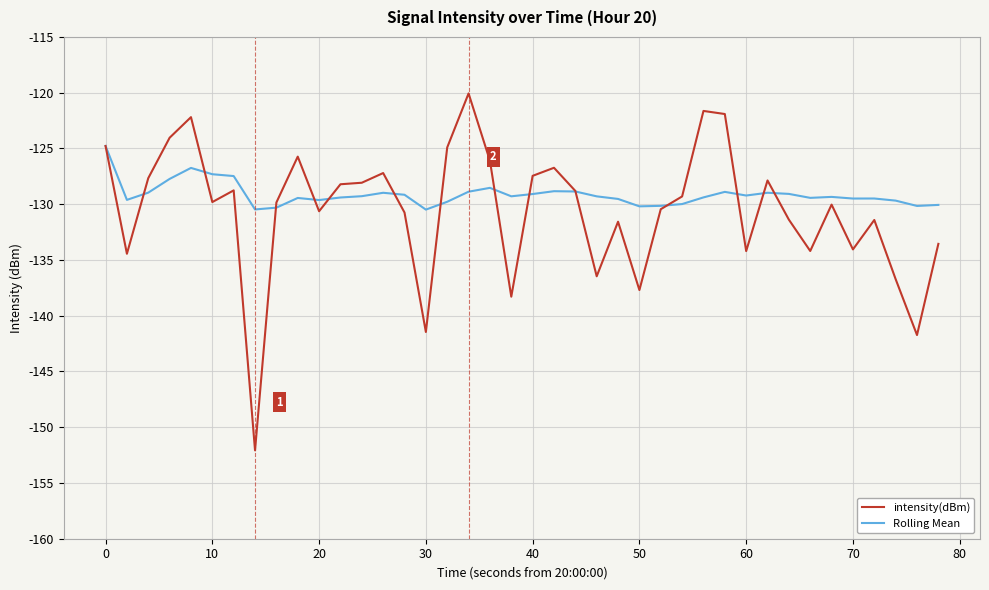

Which series has the widest spread of values?

intensity(dBm)